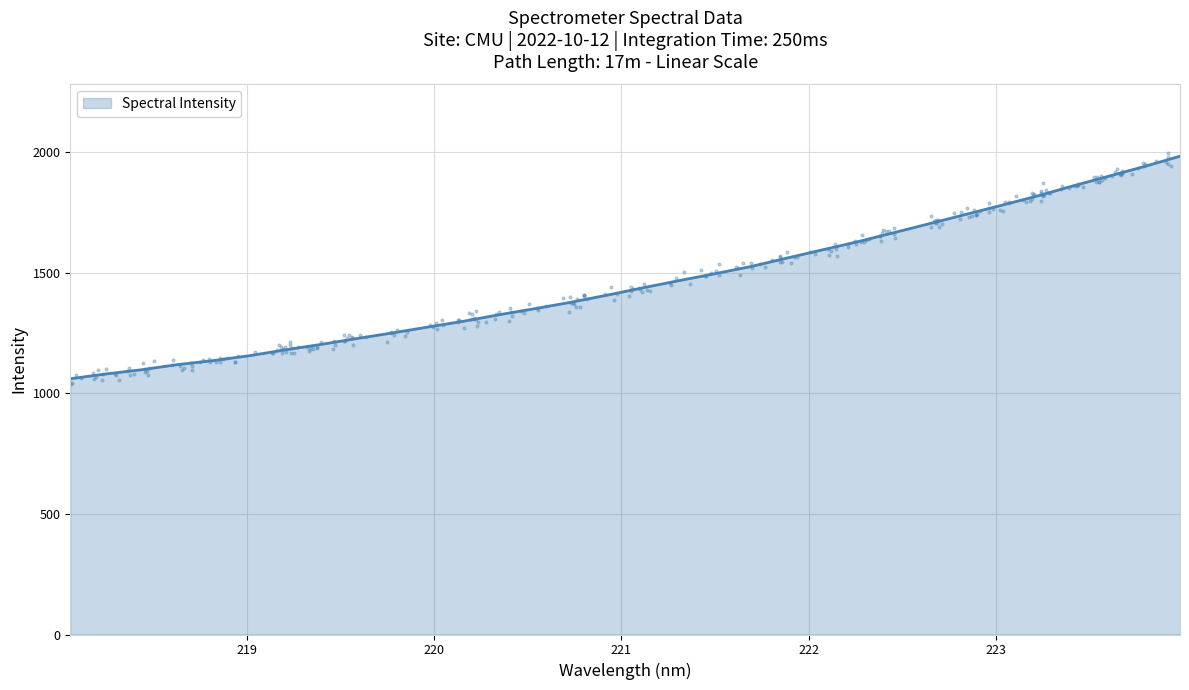

What is the change in value from 220.1623 to 223.9802?

+683.3